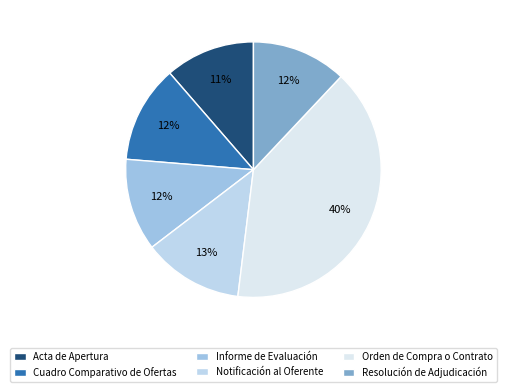

What portion of the pie excludes Resolución de Adjudicación?

88.0%